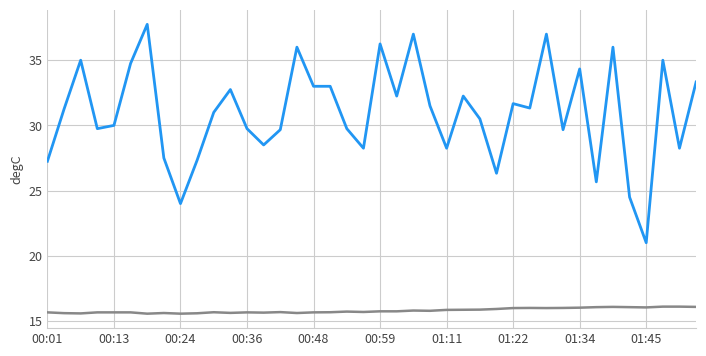

What is the greatest value displayed?

37.8